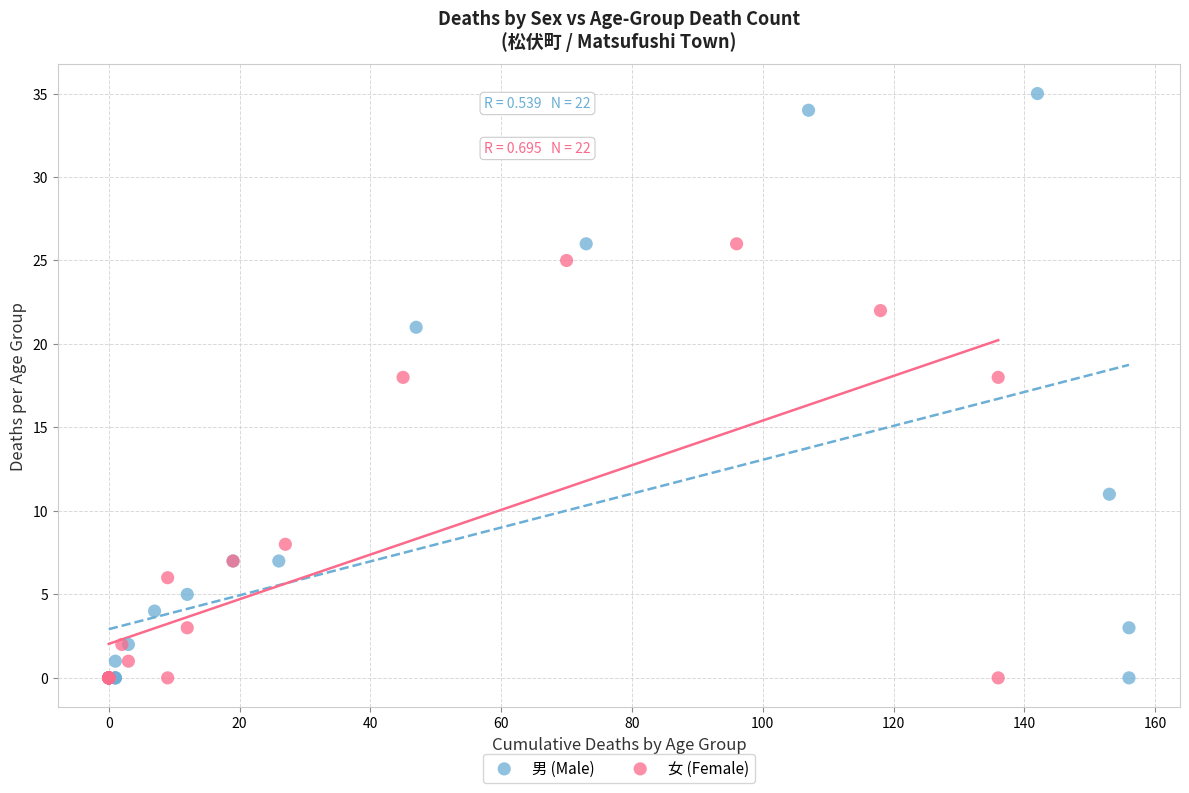

Which series contains the highest Y value?

男 (Male)